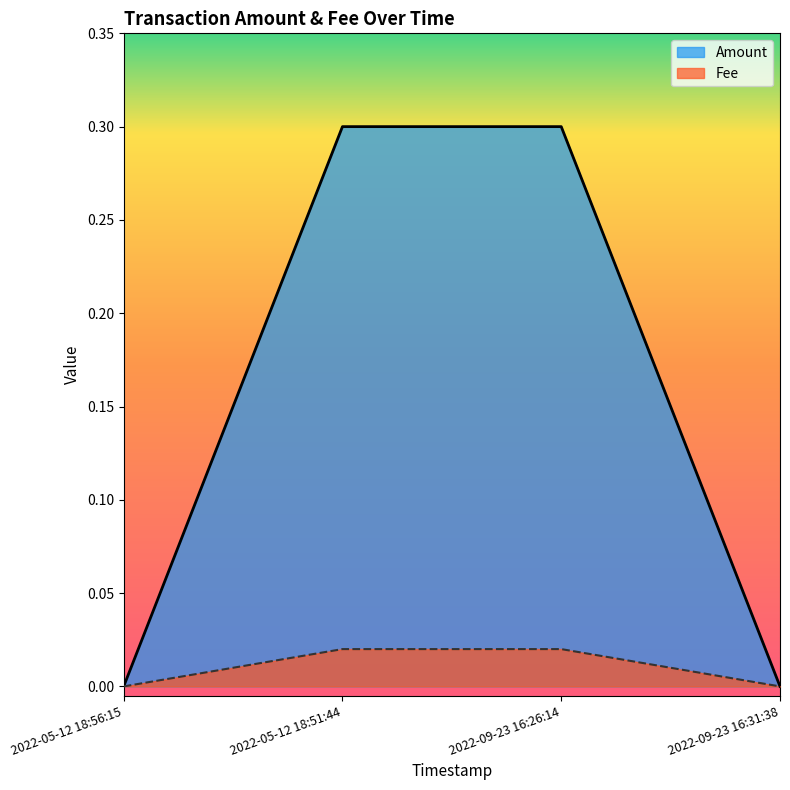

Reading left to right, extract all data points from this chart.

Amount: 0.0	0.3	0.3	0.0
Fee: 0.0	0.0	0.0	0.0